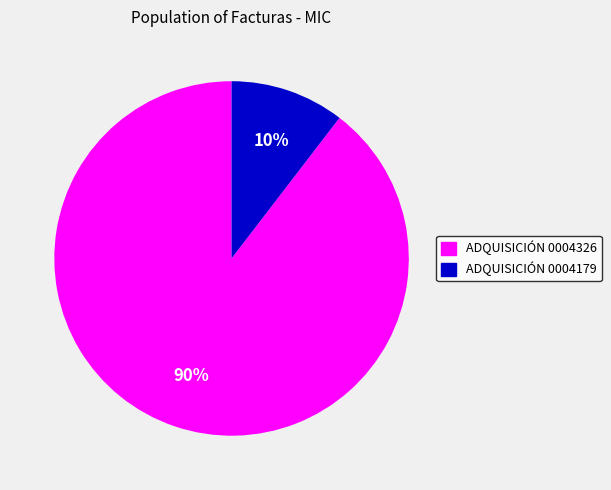

To the nearest percent, what is the average slice percentage?

50%